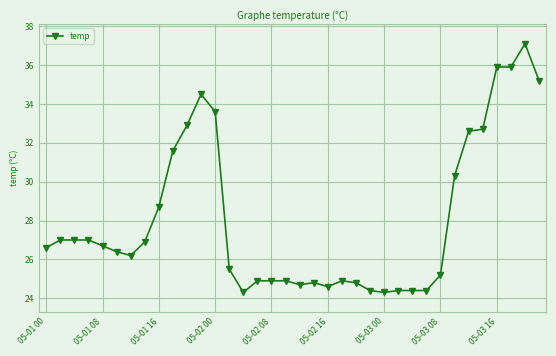

What is the greatest value displayed?

37.1